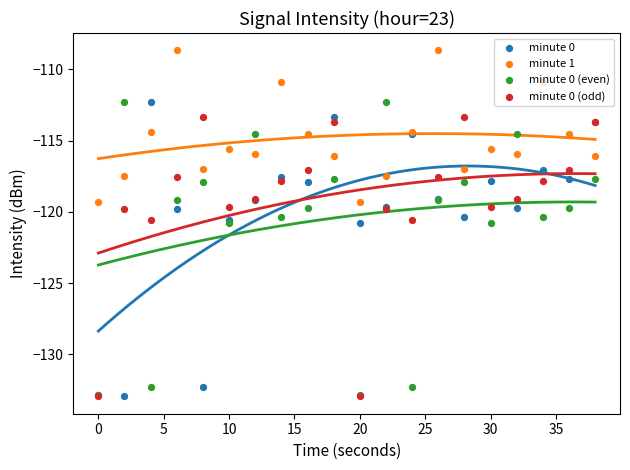

Which series has the widest spread of Y values?

minute 0